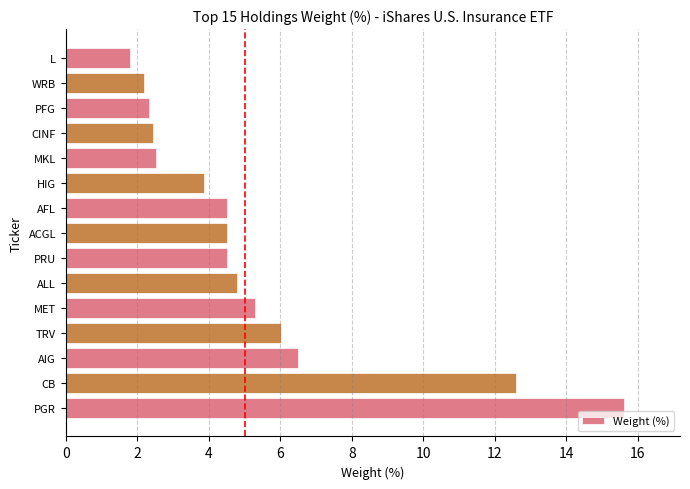

Reading bottom to top, extract all data points from this chart.

15.6	12.6	6.5	6.0	5.3	4.8	4.5	4.5	4.5	3.9	2.5	2.5	2.3	2.2	1.8